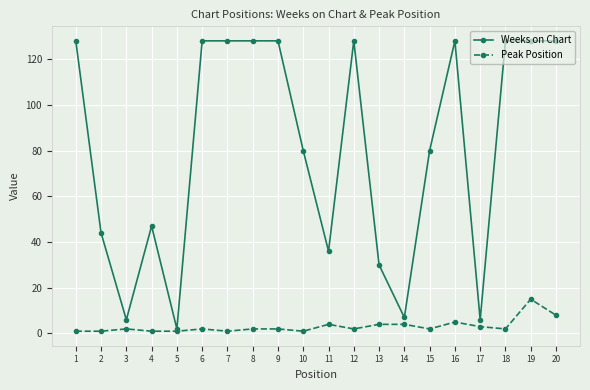

True or false: Weeks on Chart has a value of 44 at 2.

True